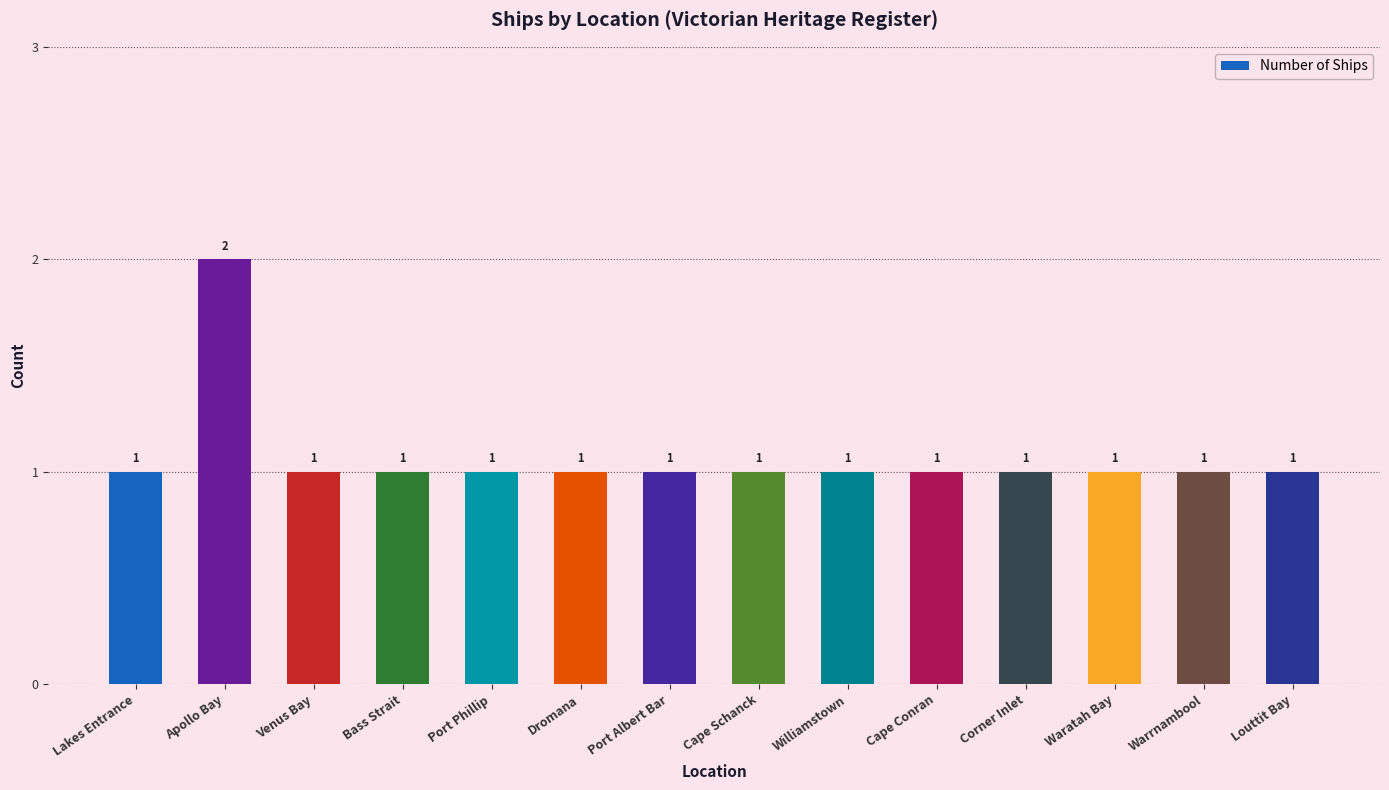

What is the value of the 14th bar from the left?

1